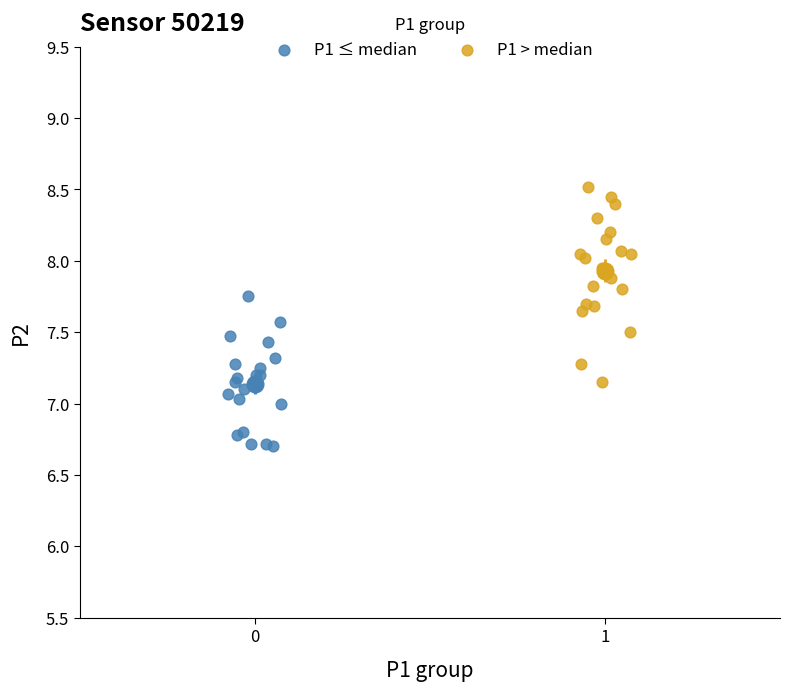

Which series reaches the minimum Y coordinate?

P1 ≤ median